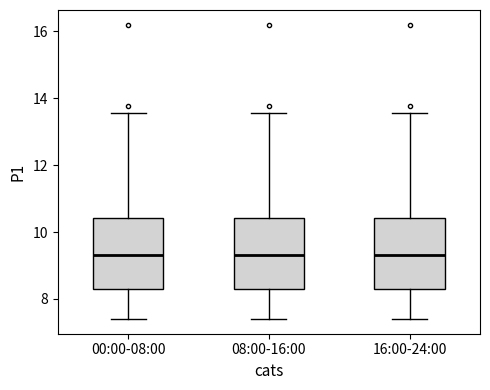

Reading left to right, transcribe this box plot: for each box, give where its median line is, the range the box spans, and where its two whiskers end, as read against the y-axis. The values are not printed on the chart, so give them approximately, as read against the axis.

00:00-08:00: median 9.4, box 8.2 to 10.4, whiskers 7.4 to 13.6
08:00-16:00: median 9.4, box 8.2 to 10.4, whiskers 7.4 to 13.6
16:00-24:00: median 9.4, box 8.2 to 10.4, whiskers 7.4 to 13.6